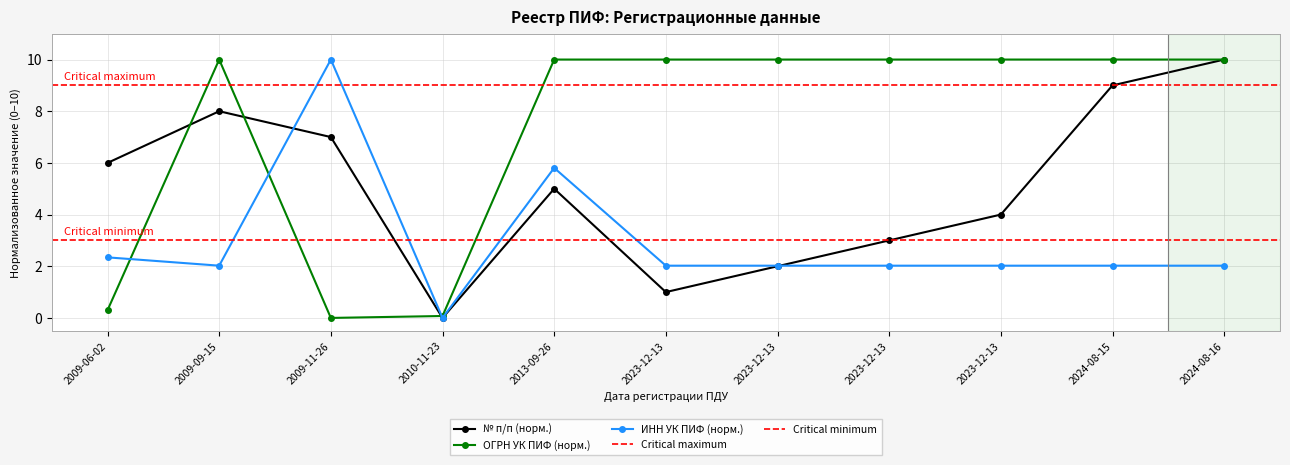

Reading left to right, what are all the values shown in this chart?

№ п/п: 2009-06-02=6.0	2009-09-15=8.0	2009-11-26=7.0	2010-11-23=0.0	2013-09-26=5.0	2023-12-13=1.0	2023-12-13=2.0	2023-12-13=3.0	2023-12-13=4.0	2024-08-15=9.0	2024-08-16=10.0
ОГРН УК ПИФ (scaled): 2009-06-02=0.3	2009-09-15=10.0	2009-11-26=0.0	2010-11-23=0.1	2013-09-26=10.0	2023-12-13=10.0	2023-12-13=10.0	2023-12-13=10.0	2023-12-13=10.0	2024-08-15=10.0	2024-08-16=10.0
ИНН УК ПИФ: 2009-06-02=2.3	2009-09-15=2.0	2009-11-26=10.0	2010-11-23=0.0	2013-09-26=5.8	2023-12-13=2.0	2023-12-13=2.0	2023-12-13=2.0	2023-12-13=2.0	2024-08-15=2.0	2024-08-16=2.0